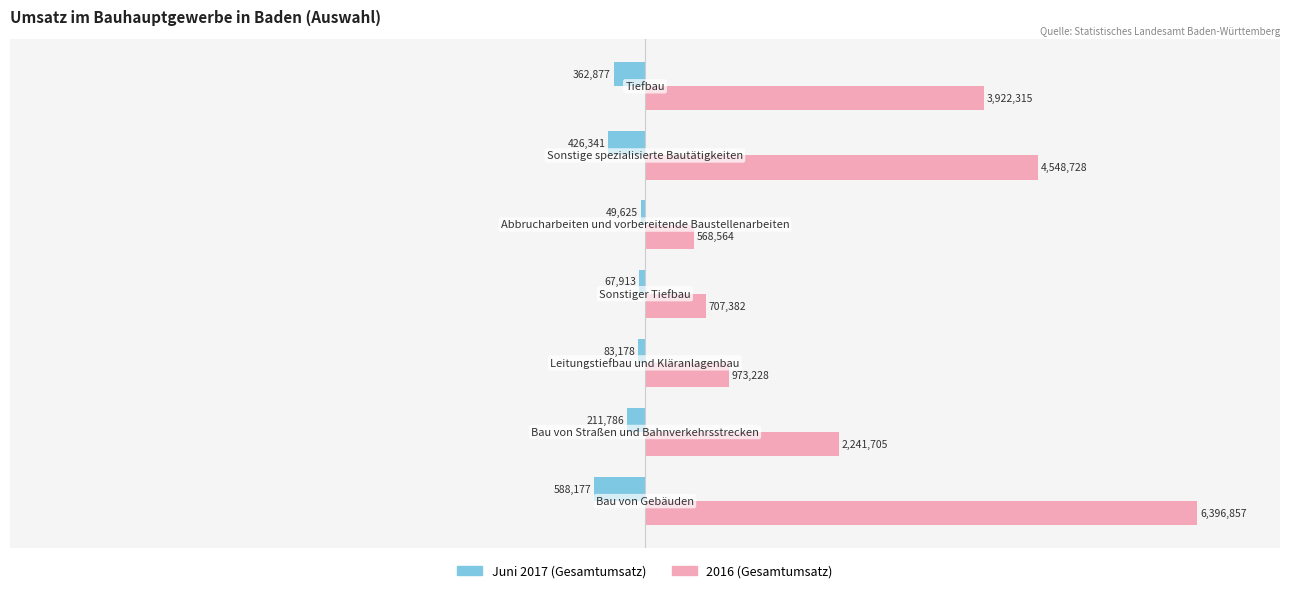

What are all the series names shown in the legend?

Juni 2017 (Gesamtumsatz), 2016 (Gesamtumsatz)